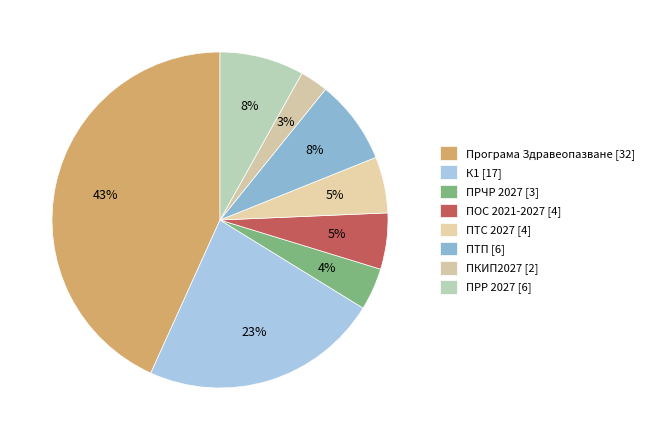

To the nearest percent, what is the difference between the largest and smallest slice percentages?

41%